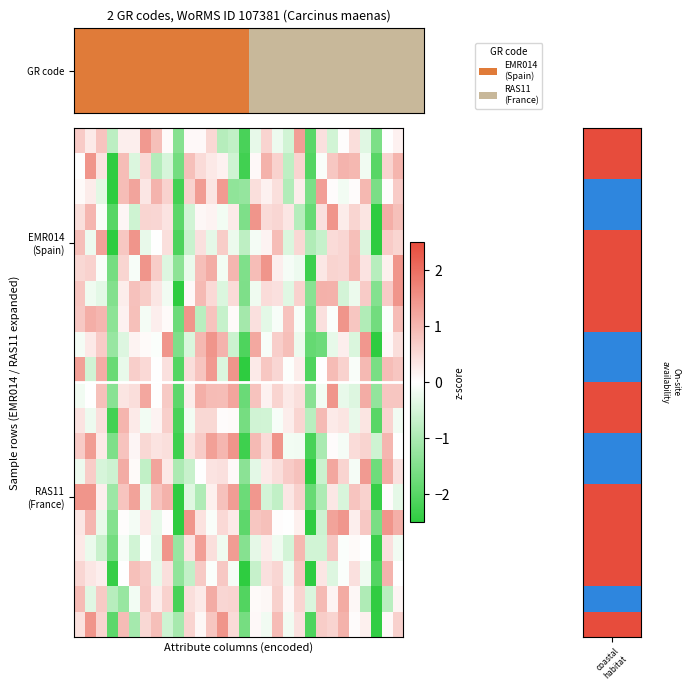

What is the smallest value displayed?

-2.9